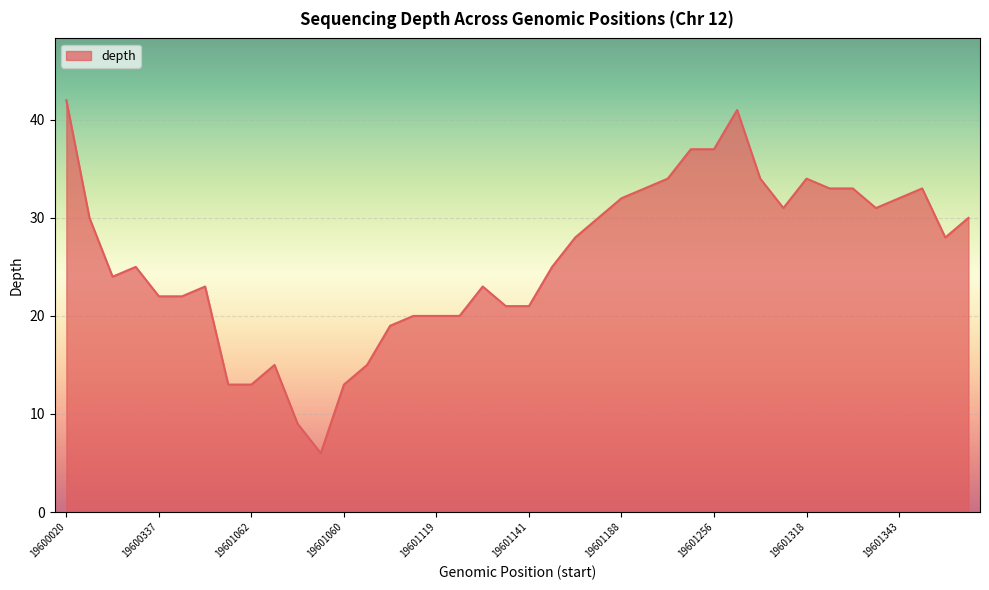

What is the greatest value displayed?

42